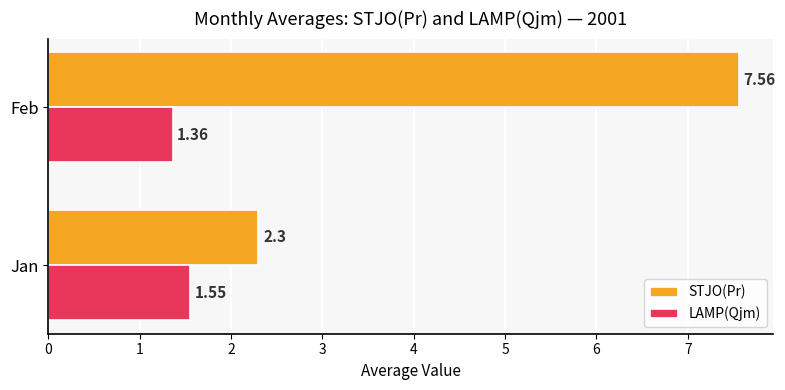

At which category does the chart reach its minimum across all series?

Feb